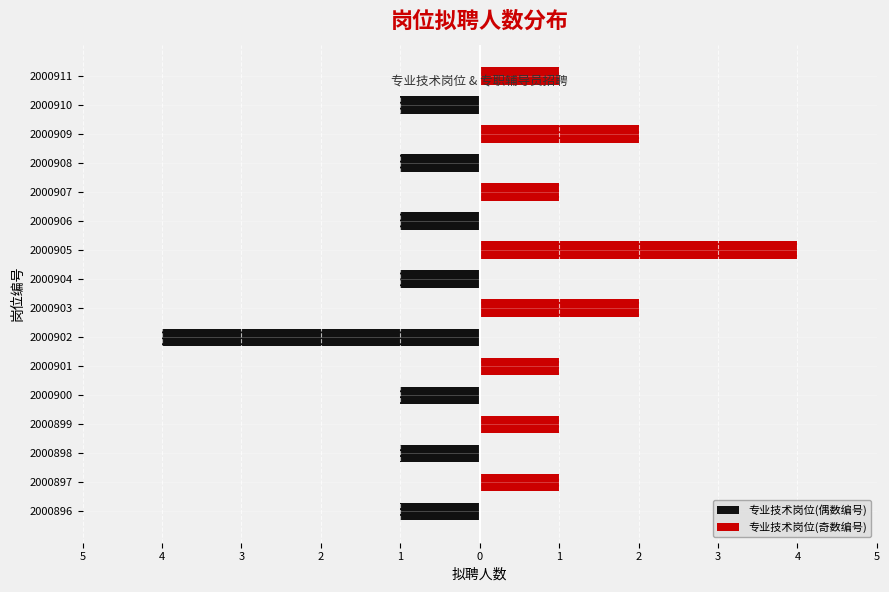

The 专业技术岗位(奇数编号) series shows 2 at 2000902. True or false?

False